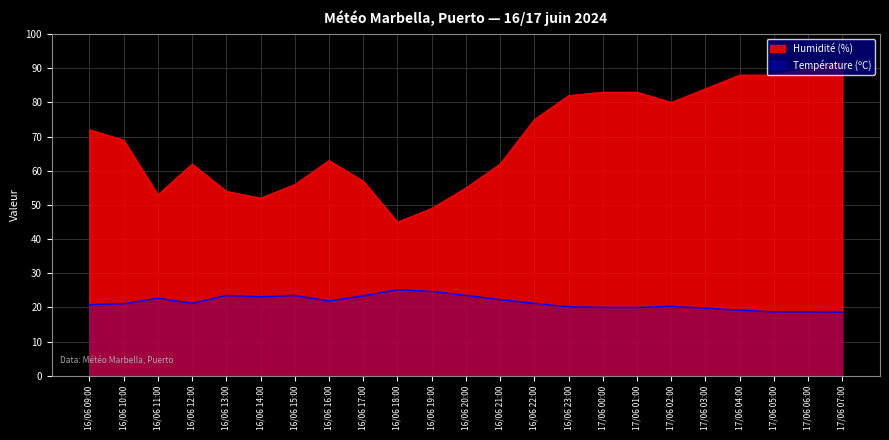

Reading left to right, what are all the values shown in this chart?

Température (ºC): 16/06 09:00=20.8	16/06 10:00=21.1	16/06 11:00=22.7	16/06 12:00=21.2	16/06 13:00=23.5	16/06 14:00=23.1	16/06 15:00=23.5	16/06 16:00=21.9	16/06 17:00=23.4	16/06 18:00=25.2	16/06 19:00=24.7	16/06 20:00=23.5	16/06 21:00=22.3	16/06 22:00=21.2	16/06 23:00=20.2	17/06 00:00=20.0	17/06 01:00=20.0	17/06 02:00=20.3	17/06 03:00=19.8	17/06 04:00=19.2	17/06 05:00=18.7	17/06 06:00=18.7	17/06 07:00=18.6
Humidité (%): 16/06 09:00=72.0	16/06 10:00=69.0	16/06 11:00=53.0	16/06 12:00=62.0	16/06 13:00=54.0	16/06 14:00=52.0	16/06 15:00=56.0	16/06 16:00=63.0	16/06 17:00=57.0	16/06 18:00=45.0	16/06 19:00=49.0	16/06 20:00=55.0	16/06 21:00=62.0	16/06 22:00=75.0	16/06 23:00=82.0	17/06 00:00=83.0	17/06 01:00=83.0	17/06 02:00=80.0	17/06 03:00=84.0	17/06 04:00=88.0	17/06 05:00=88.0	17/06 06:00=90.0	17/06 07:00=92.0